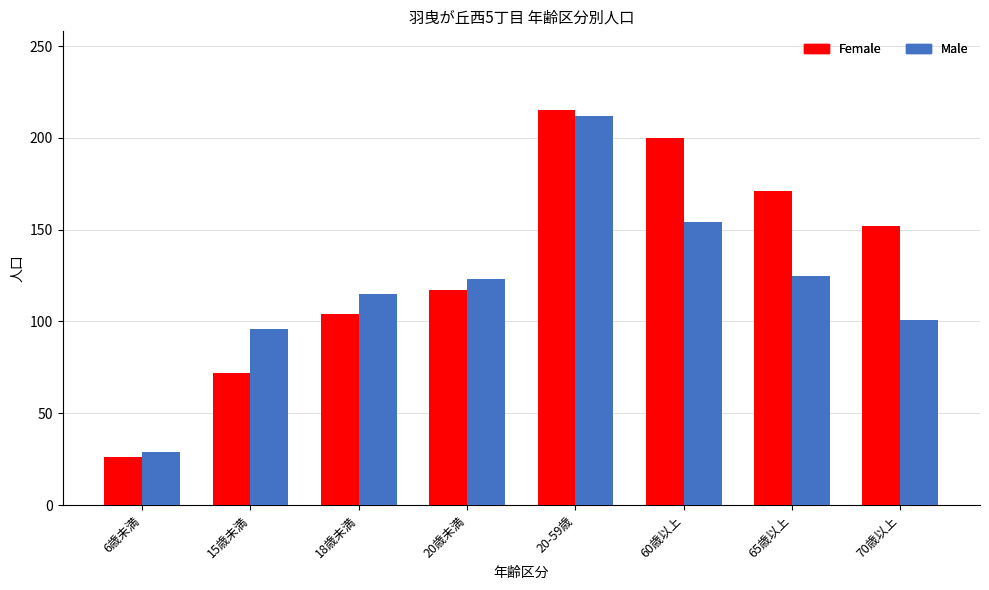

Rank the series at 60歳以上 from highest to lowest value.

Female, Male